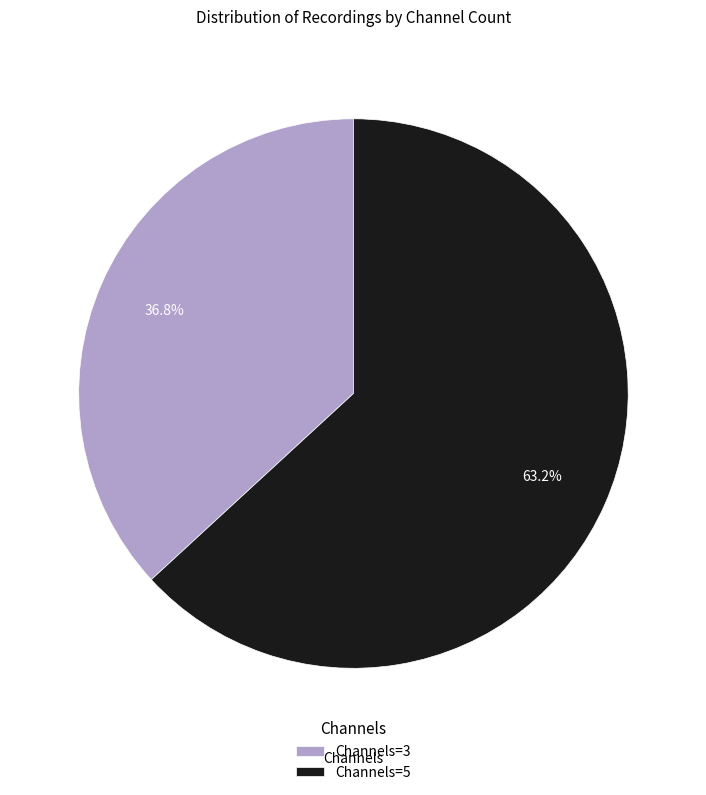

Is there any slice that represents more than half of the pie?

Yes